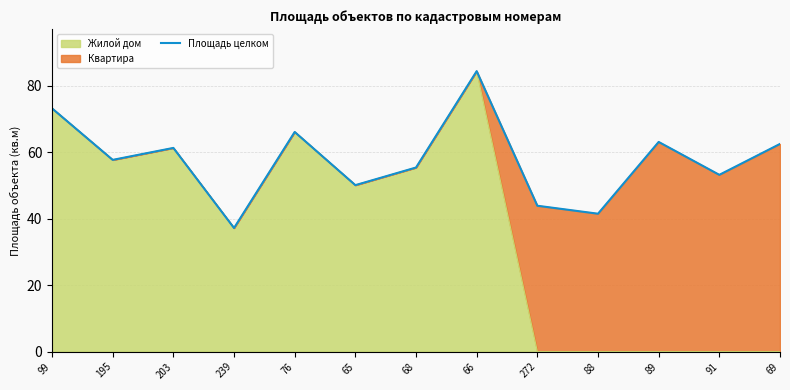

Is it true that the value at 89 is 99.2?

False